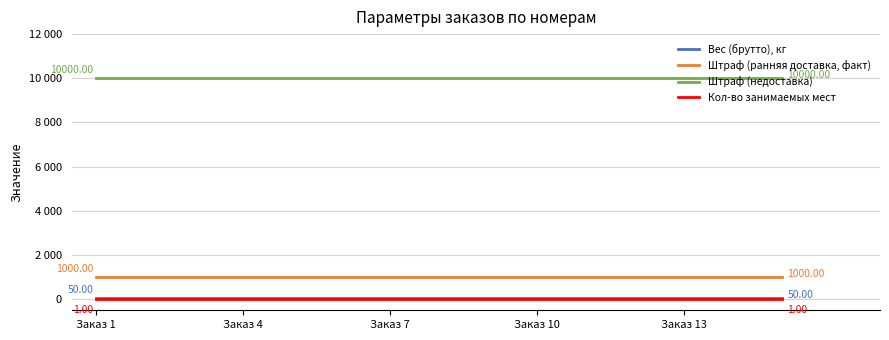

Does the chart display data point markers on the line(s)?

No